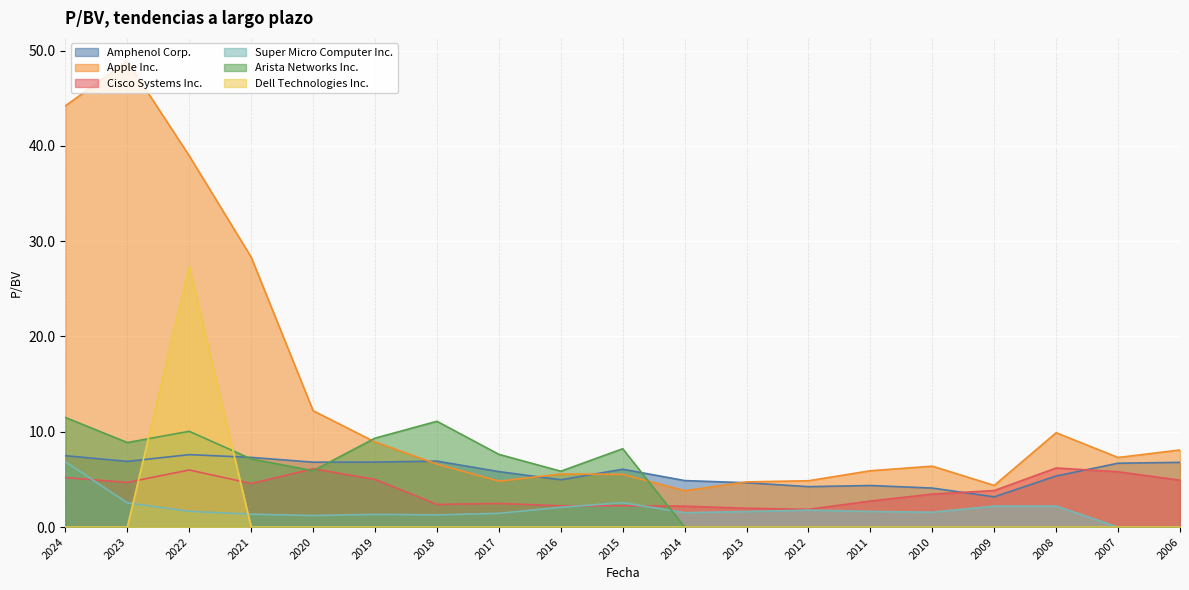

How many data points in Super Micro Computer Inc. are above 1?

17